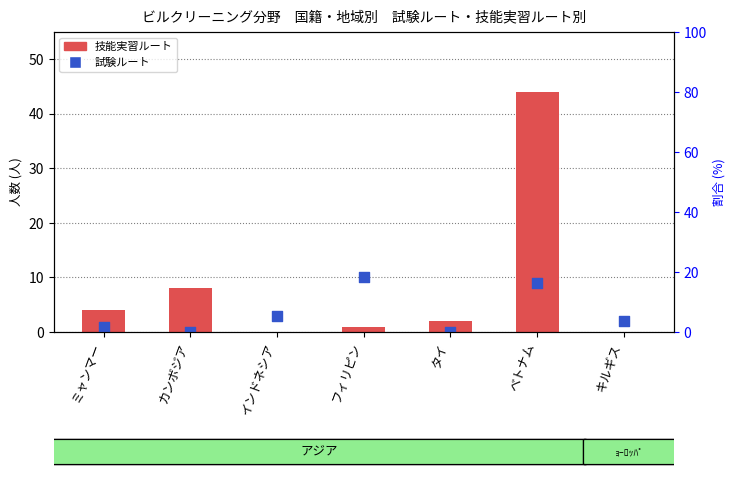

Is the value of 試験ルート at タイ greater than the value of 技能実習ルート at キルギス?

No